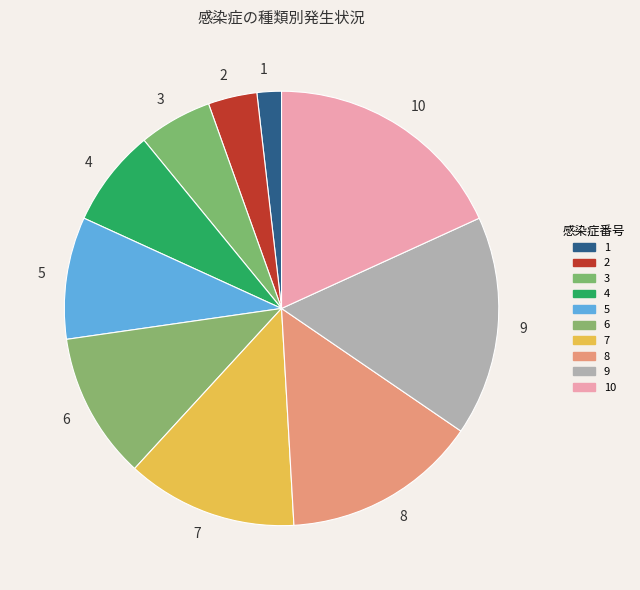

Combined, do 4 and 8 account for over 50%?

No